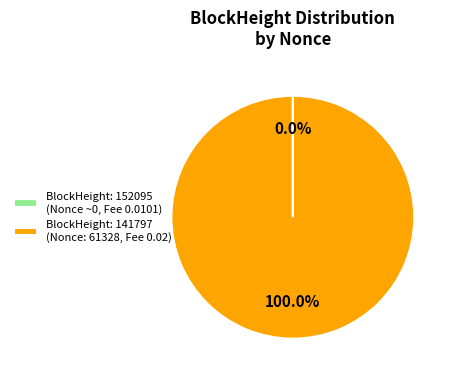

Which category accounts for the majority?

BlockHeight: 141797 (Nonce: 61328, Fee 0.02)